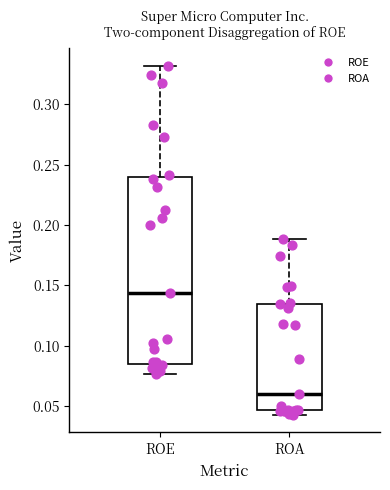

Comparing the boxes themselves (not the whiskers), which one is the tallest?

ROE